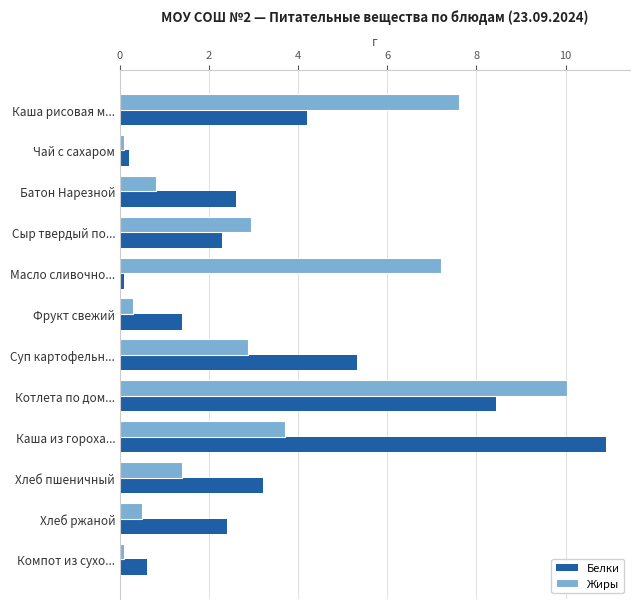

Which series changed the most between Суп картофельн... and Хлеб ржаной?

Белки